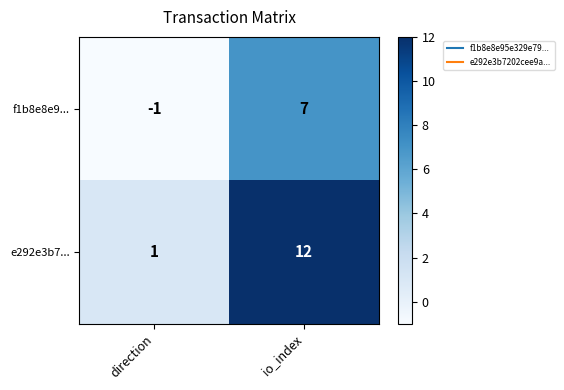

Which series has the largest total across all categories?

e292e3b7...